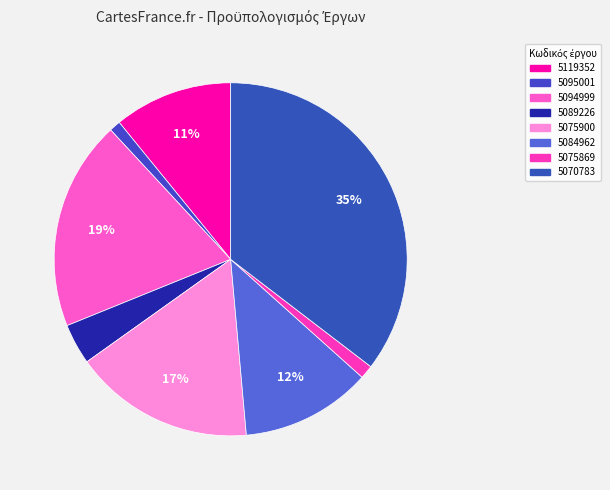

To the nearest percent, what is the average slice percentage?

12%